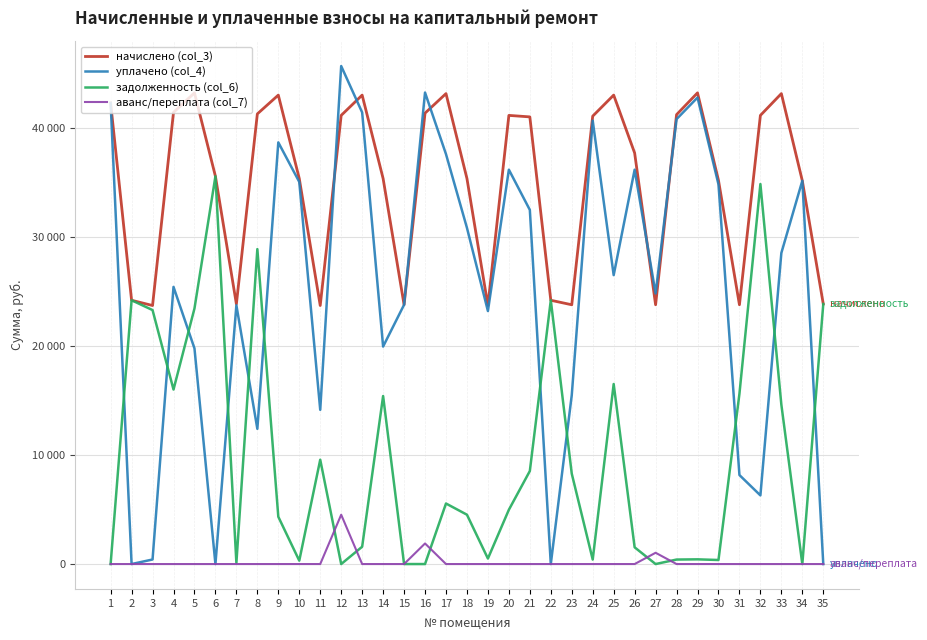

At 26, list the series in order from largest to smallest.

начислено (col_3), уплачено (col_4), задолженность (col_6), аванс/переплата (col_7)